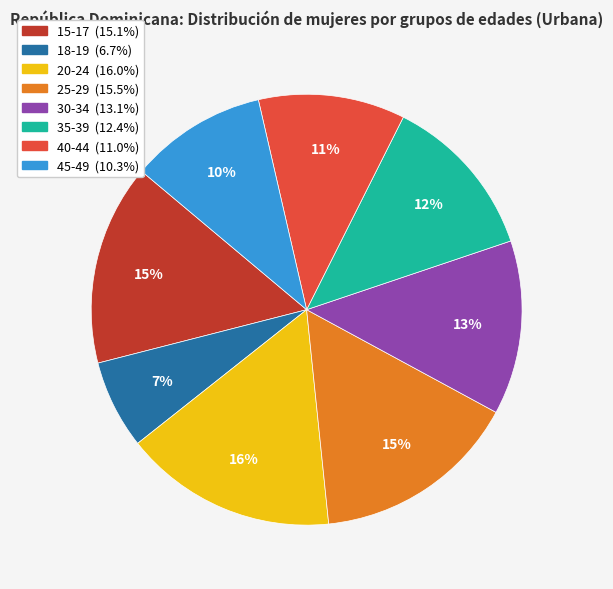

How many slices are in this pie chart?

8